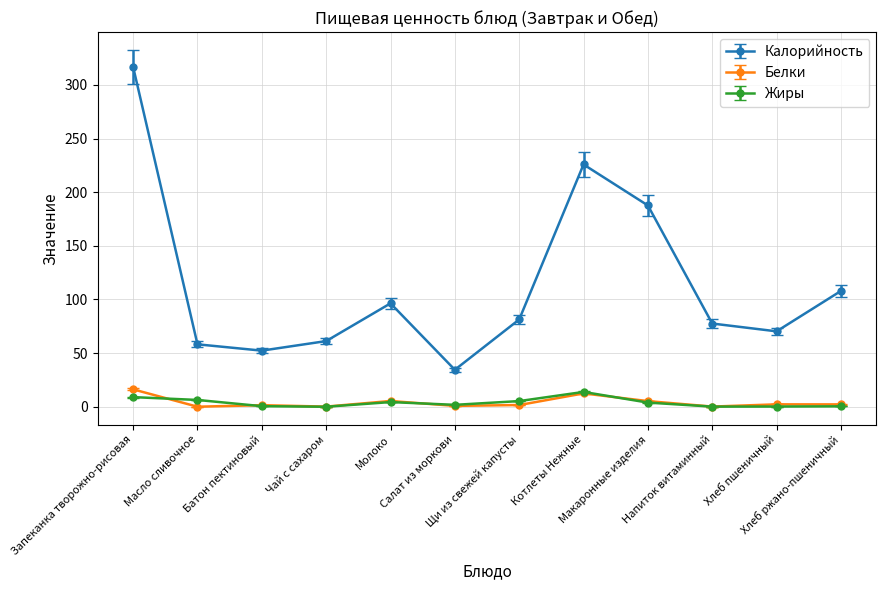

Is this an area chart (filled region under the line)?

No